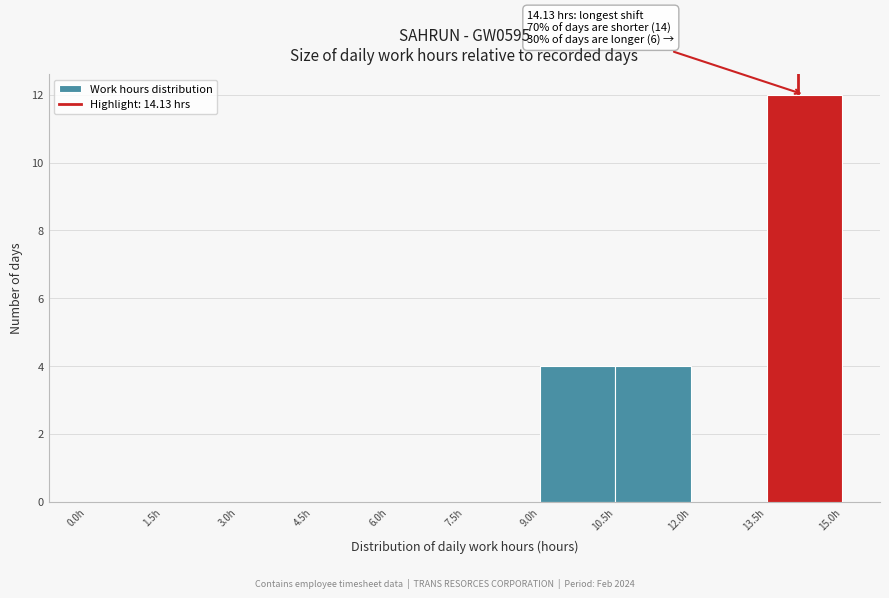

Which range on the x-axis has the tallest bar?

13.5 to 15.0